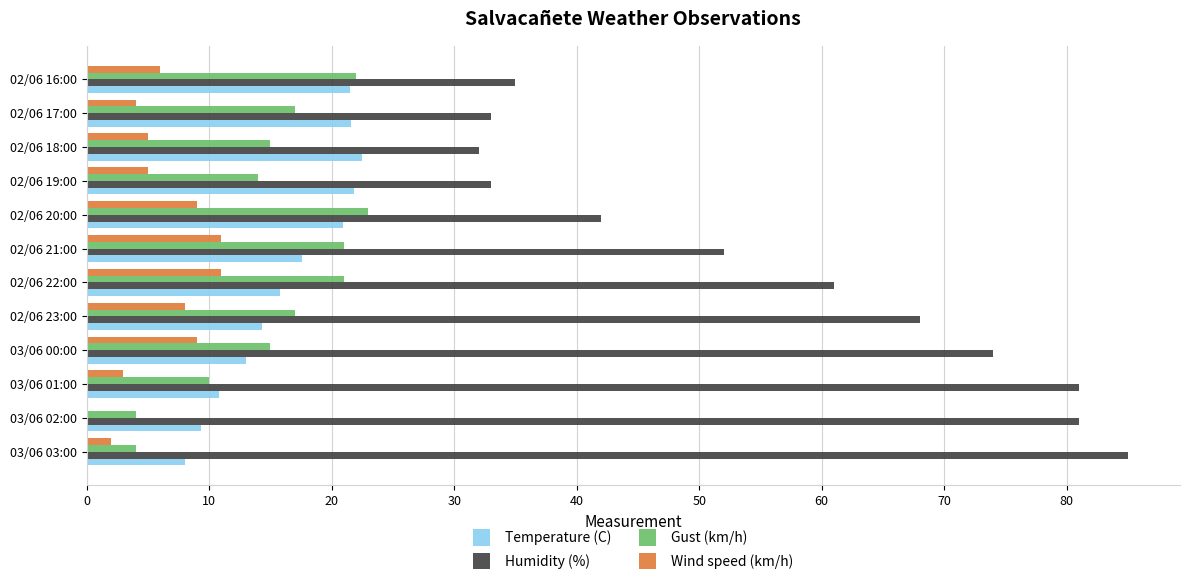

Is the value of Temperature (C) at 03/06 00:00 greater than the value of Humidity (%) at 02/06 22:00?

No